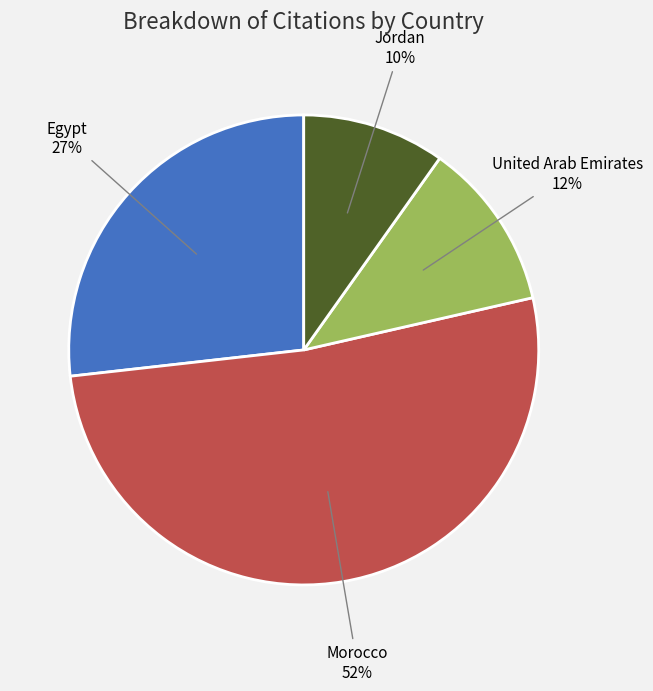

Is it true that Jordan is 1% of the pie?

False